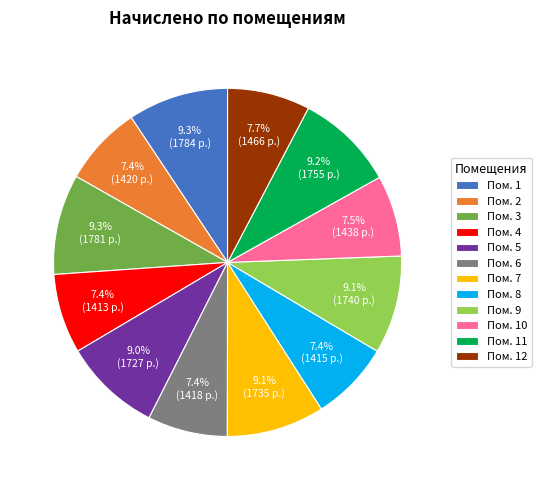

How many slices are in this pie chart?

12